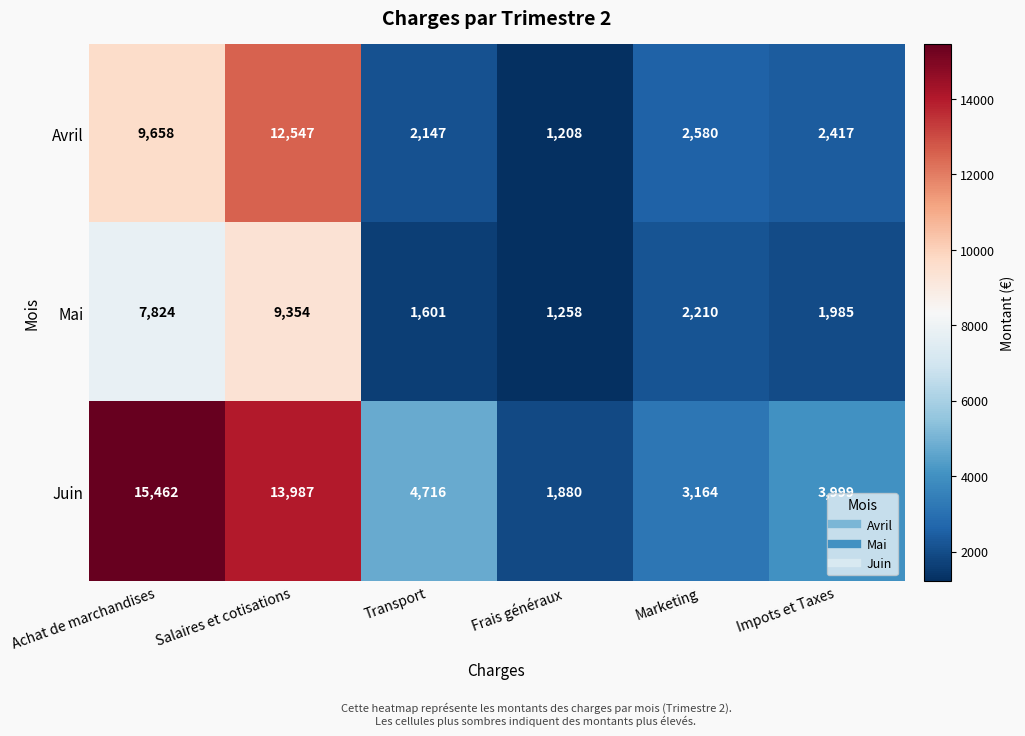

True or false: Avril has a value of 1208 at Frais généraux.

True